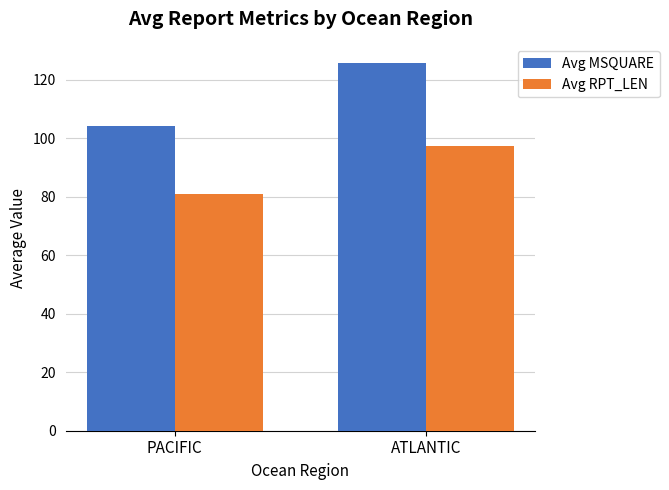

Reading right to left, extract all data points from this chart.

Avg MSQUARE: 125.8	104.1
Avg RPT_LEN: 97.5	80.9